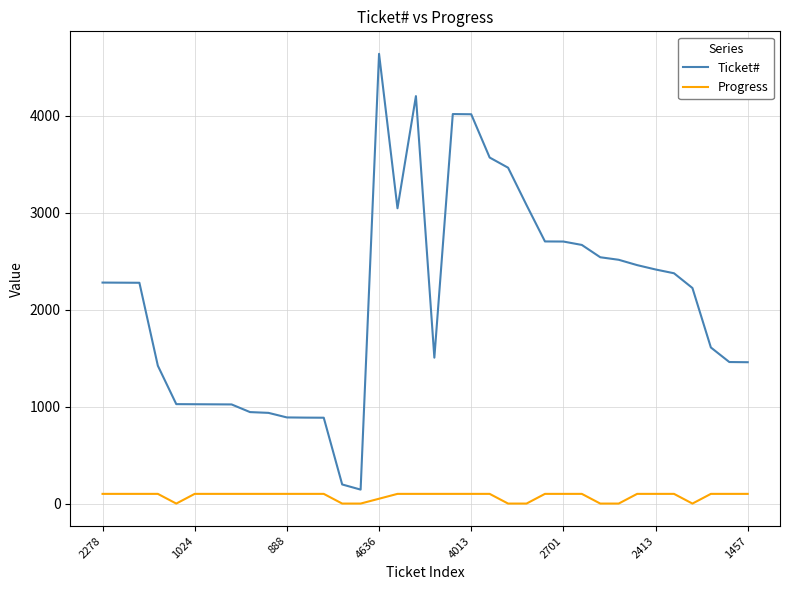

What are all the series names shown in the legend?

Ticket#, Progress